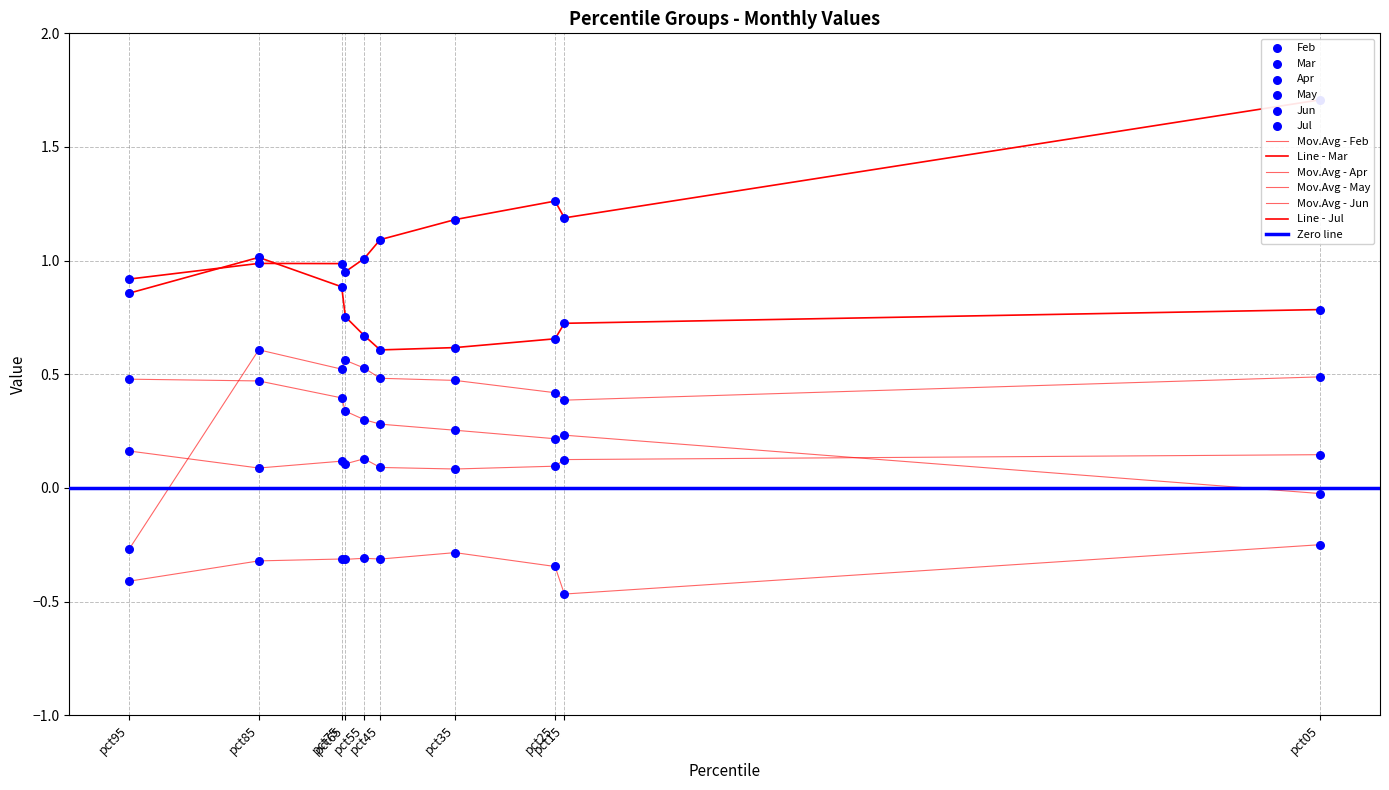

What is the total value across all series at pct35?

2.3